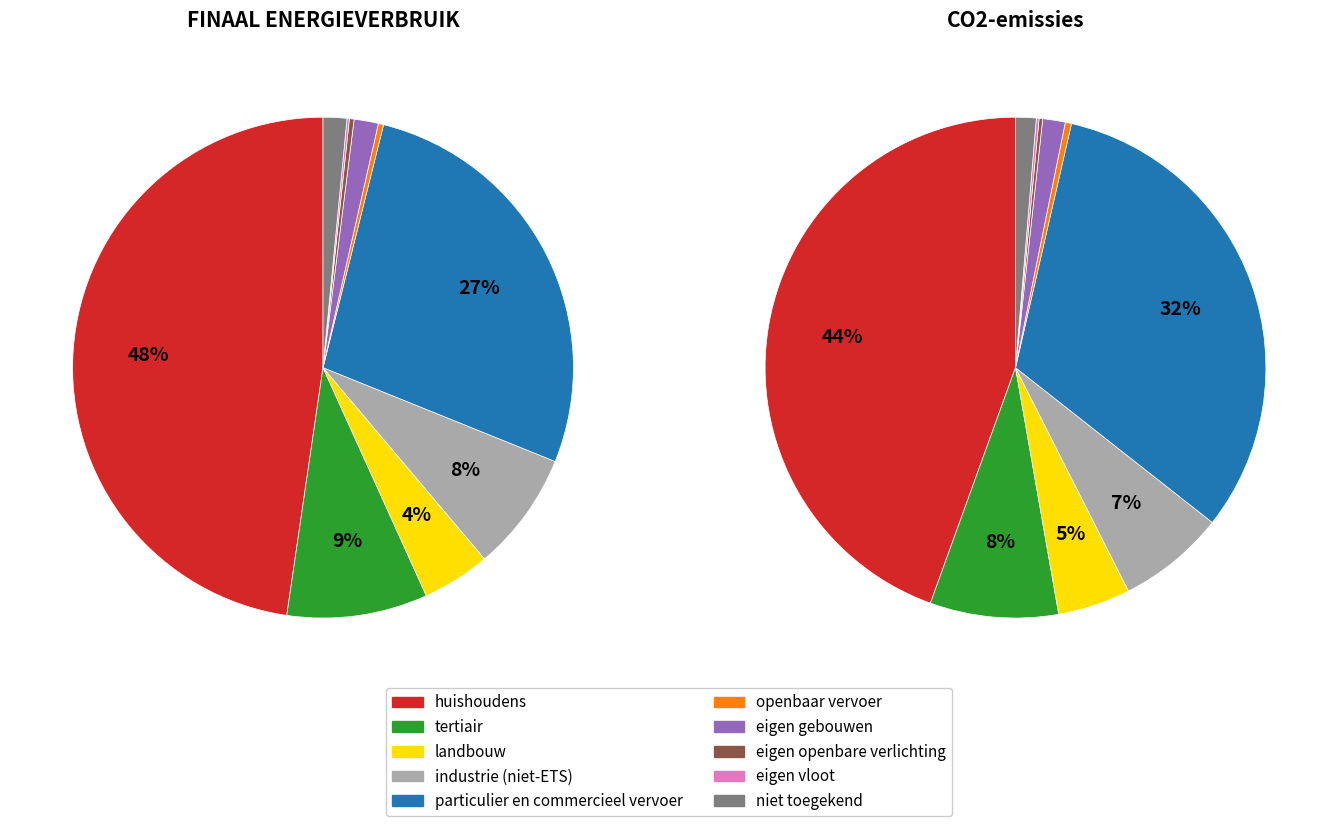

Which category has the smallest portion of the pie?

eigen vloot